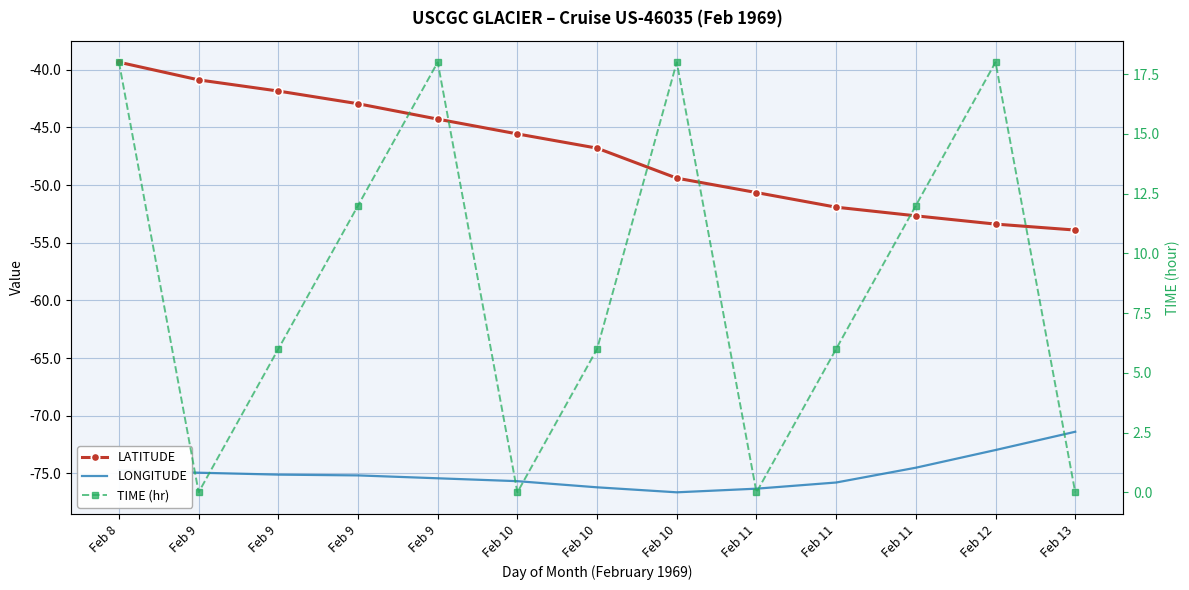

True or false: LATITUDE and LONGITUDE cross at least once.

False